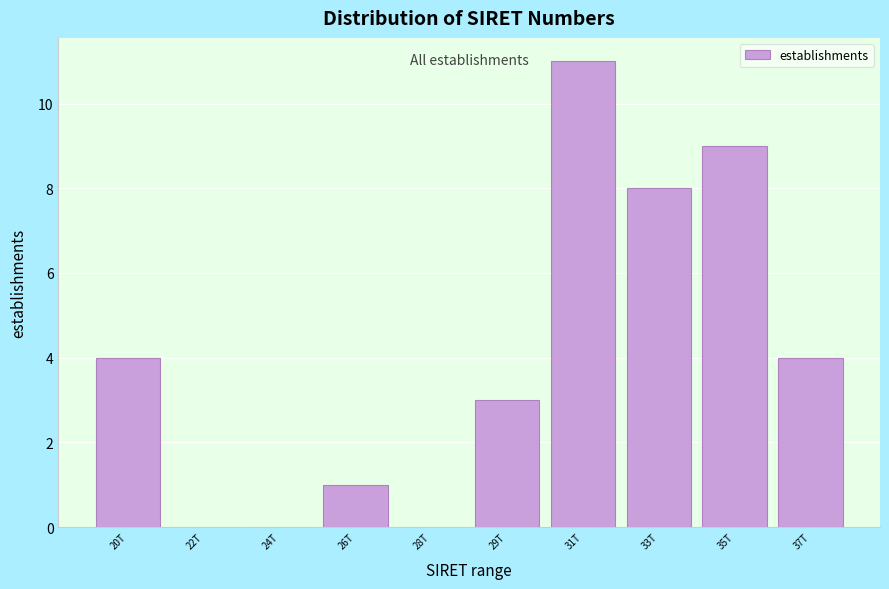

Reading left to right, extract all data points from this chart.

20T=4	22T=0	24T=0	26T=1	28T=0	29T=3	31T=11	33T=8	35T=9	37T=4